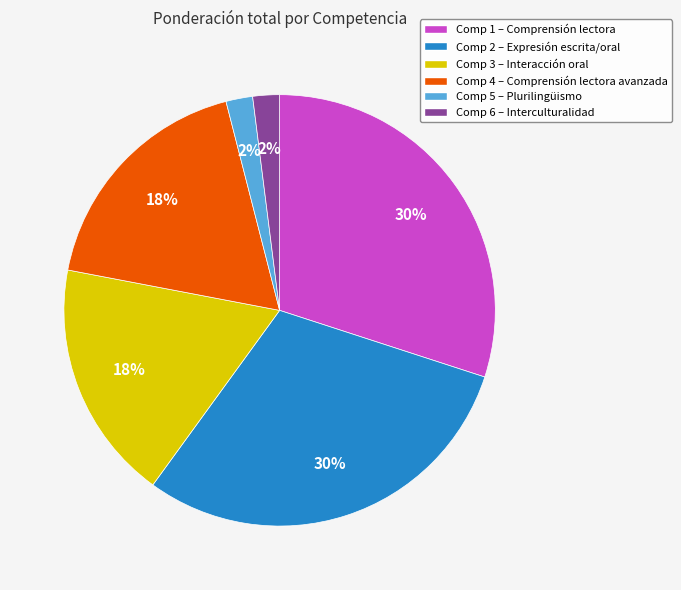

What percentage is the Comp 4 – Comprensión lectora avanzada slice, to the nearest percent?

18%